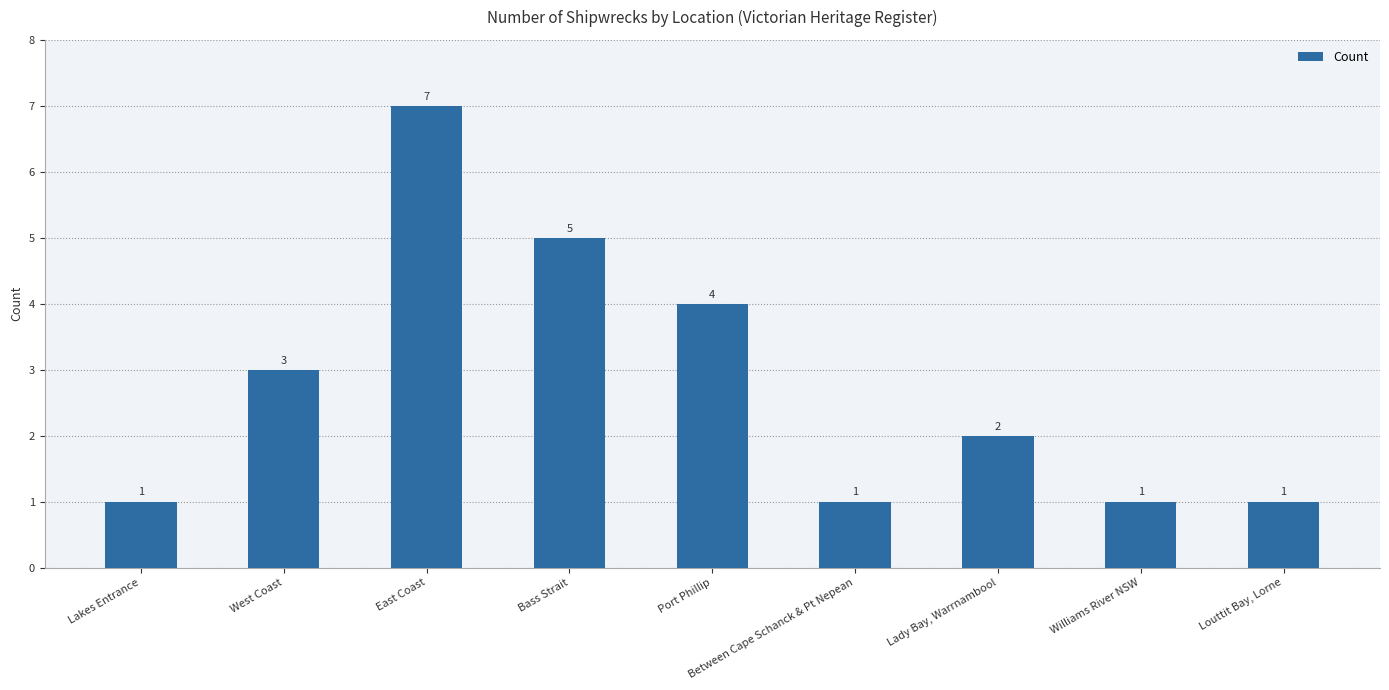

How many data points does each series have?

9